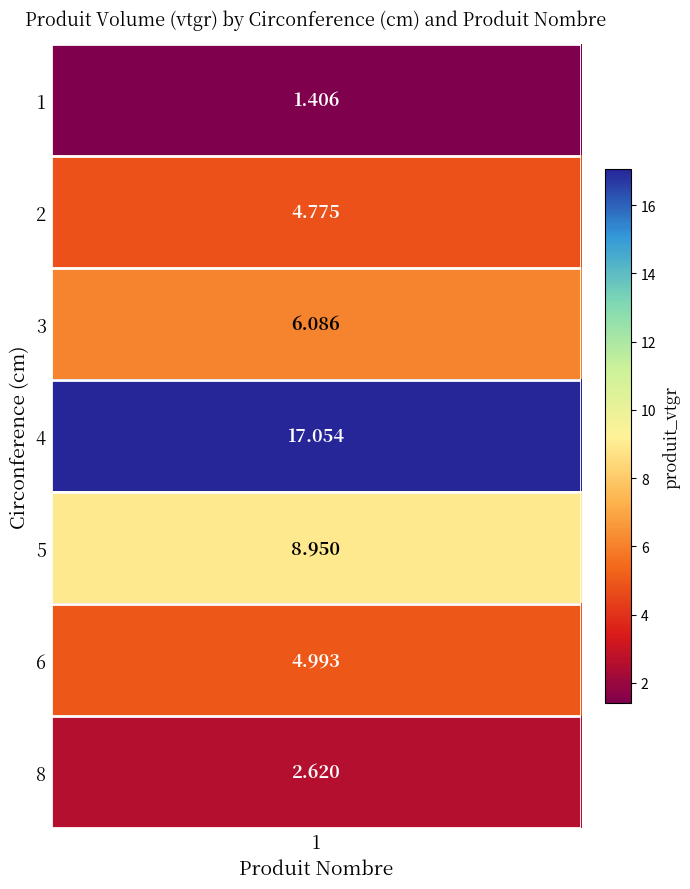

How many data points are less than 4?

2